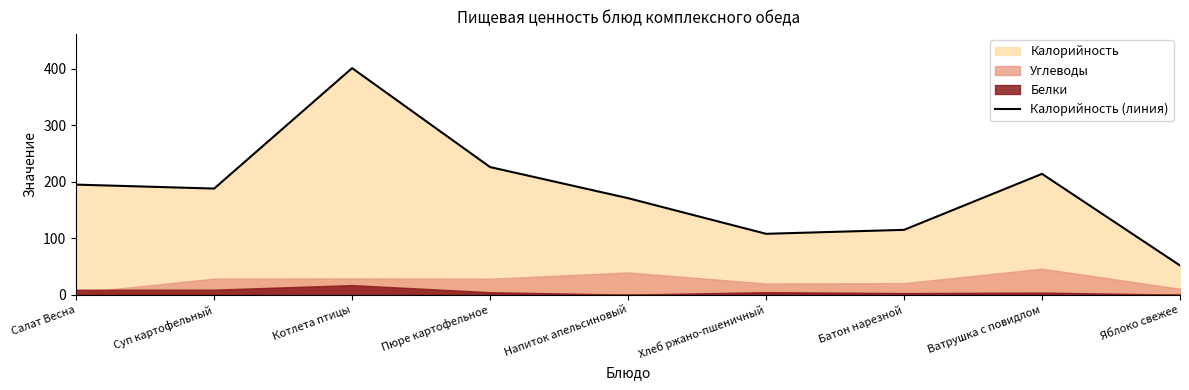

How many interior local peaks (higher than both neighbors) does the data have?

2